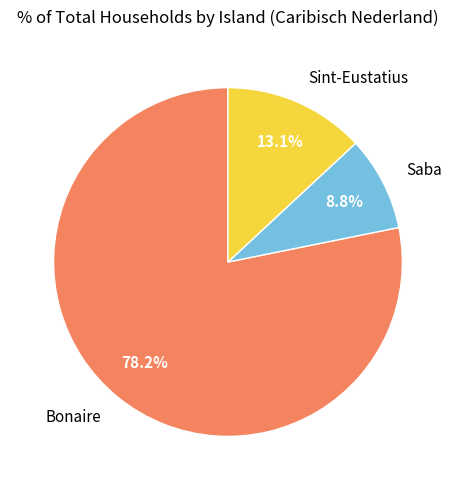

What is the largest slice in the pie chart?

Bonaire